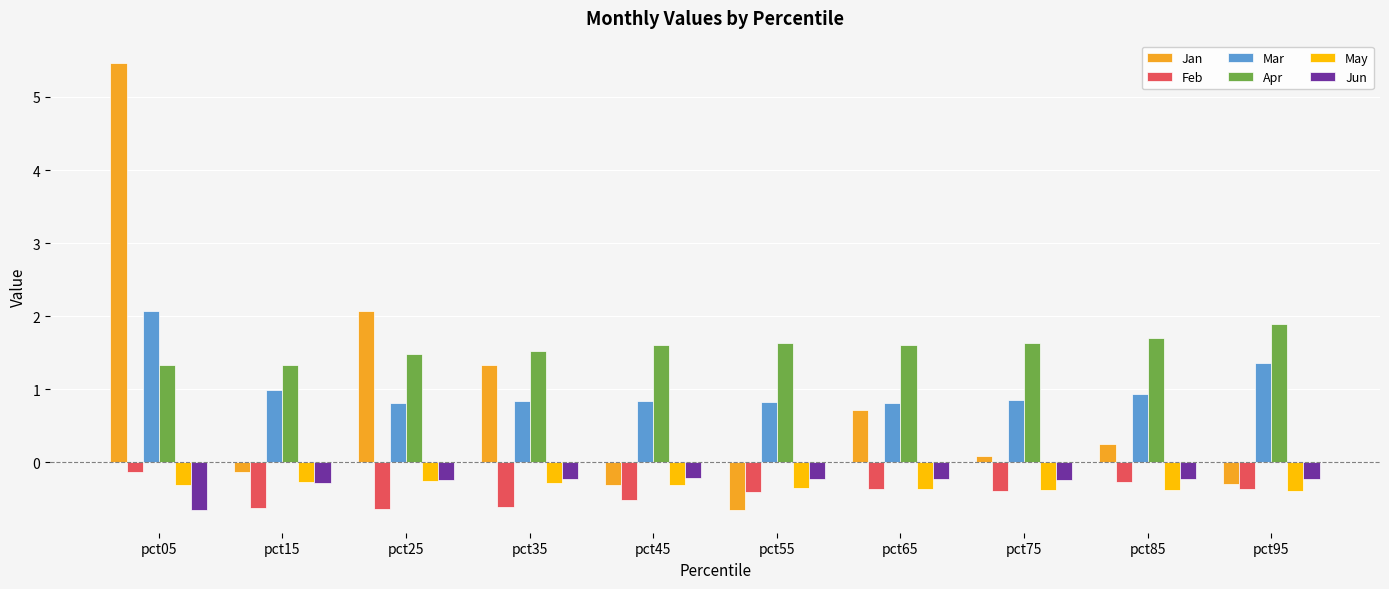

How many values in the Jan series are below 0?

4